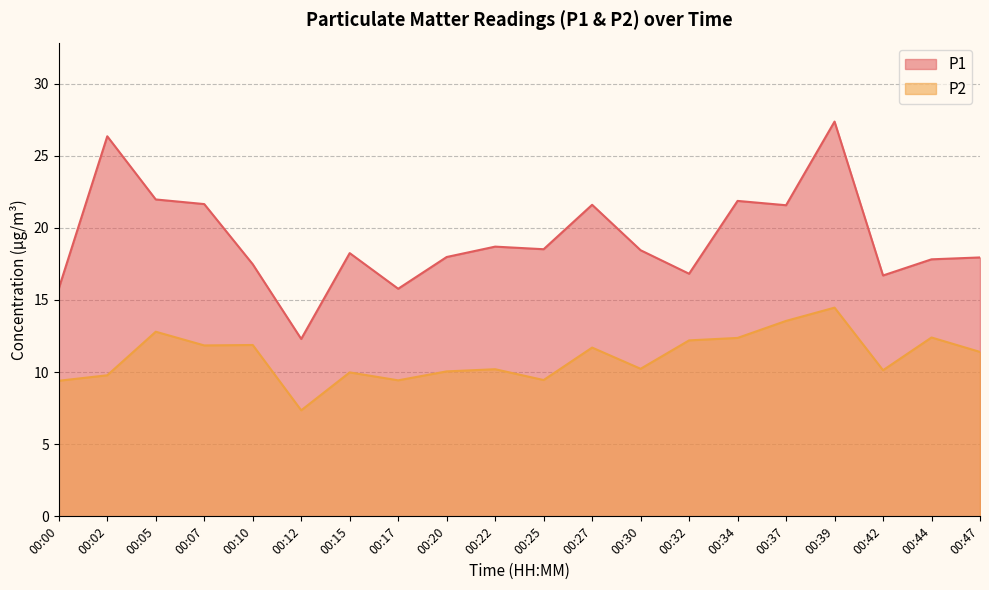

Is the value of P2 at 00:00 greater than the value of P1 at 00:32?

No